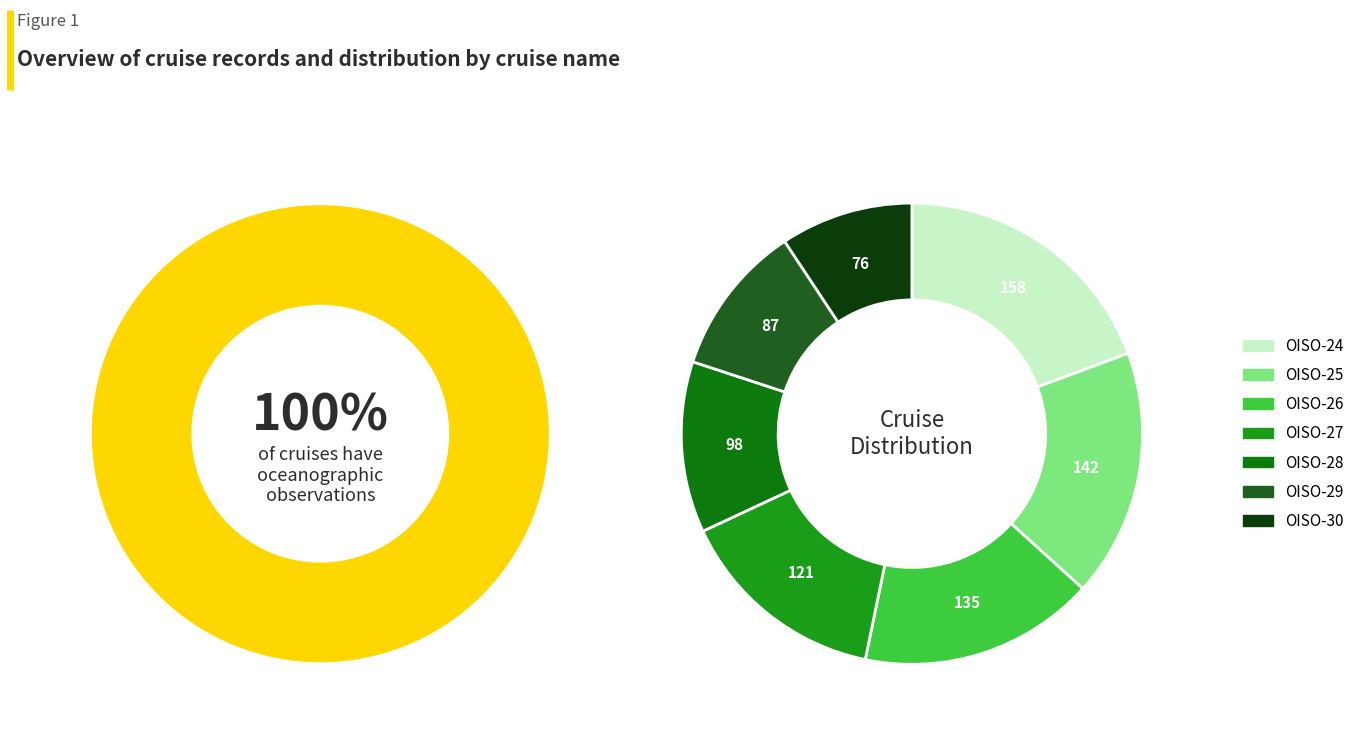

To the nearest percent, what percentage of the pie is OISO-30?

9%